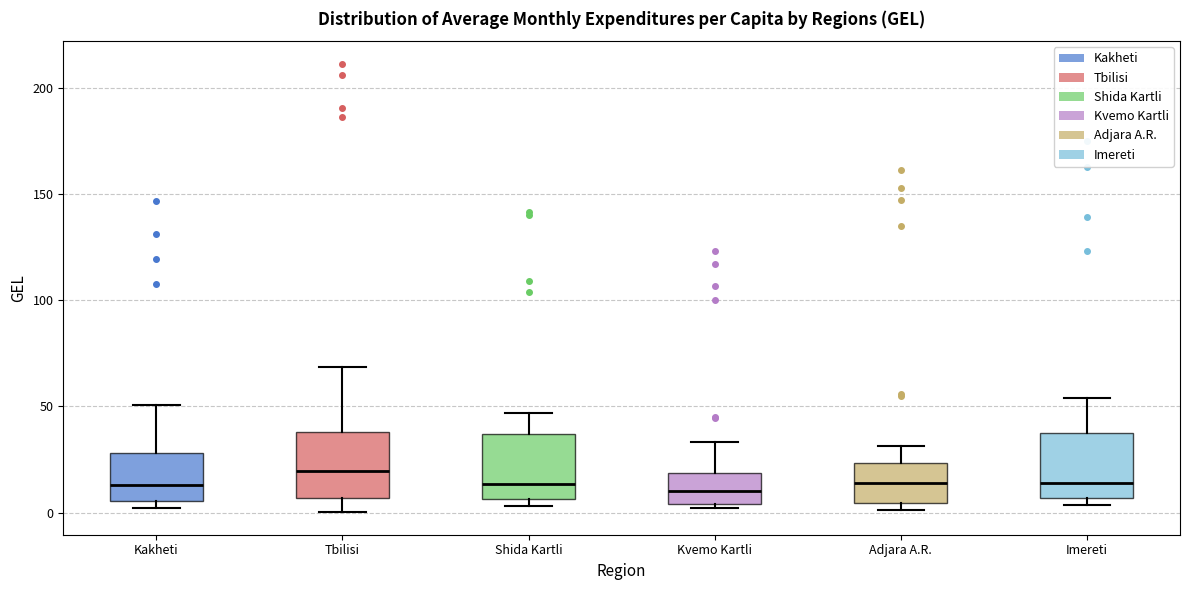

Reading left to right, transcribe this box plot: for each box, give where its median line is, the range the box spans, and where its two whiskers end, as read against the y-axis. The values are not printed on the chart, so give them approximately, as read against the axis.

Kakheti: median 15, box 5 to 30, whiskers 0 to 50
Tbilisi: median 20, box 5 to 40, whiskers 0 to 70
Shida Kartli: median 15, box 5 to 35, whiskers 5 (just below the box's lower edge) to 45
Kvemo Kartli: median 10, box 5 to 20, whiskers 0 to 35
Adjara A.R.: median 15, box 5 to 25, whiskers 0 to 30
Imereti: median 15, box 5 to 40, whiskers 5 (just below the box's lower edge) to 55